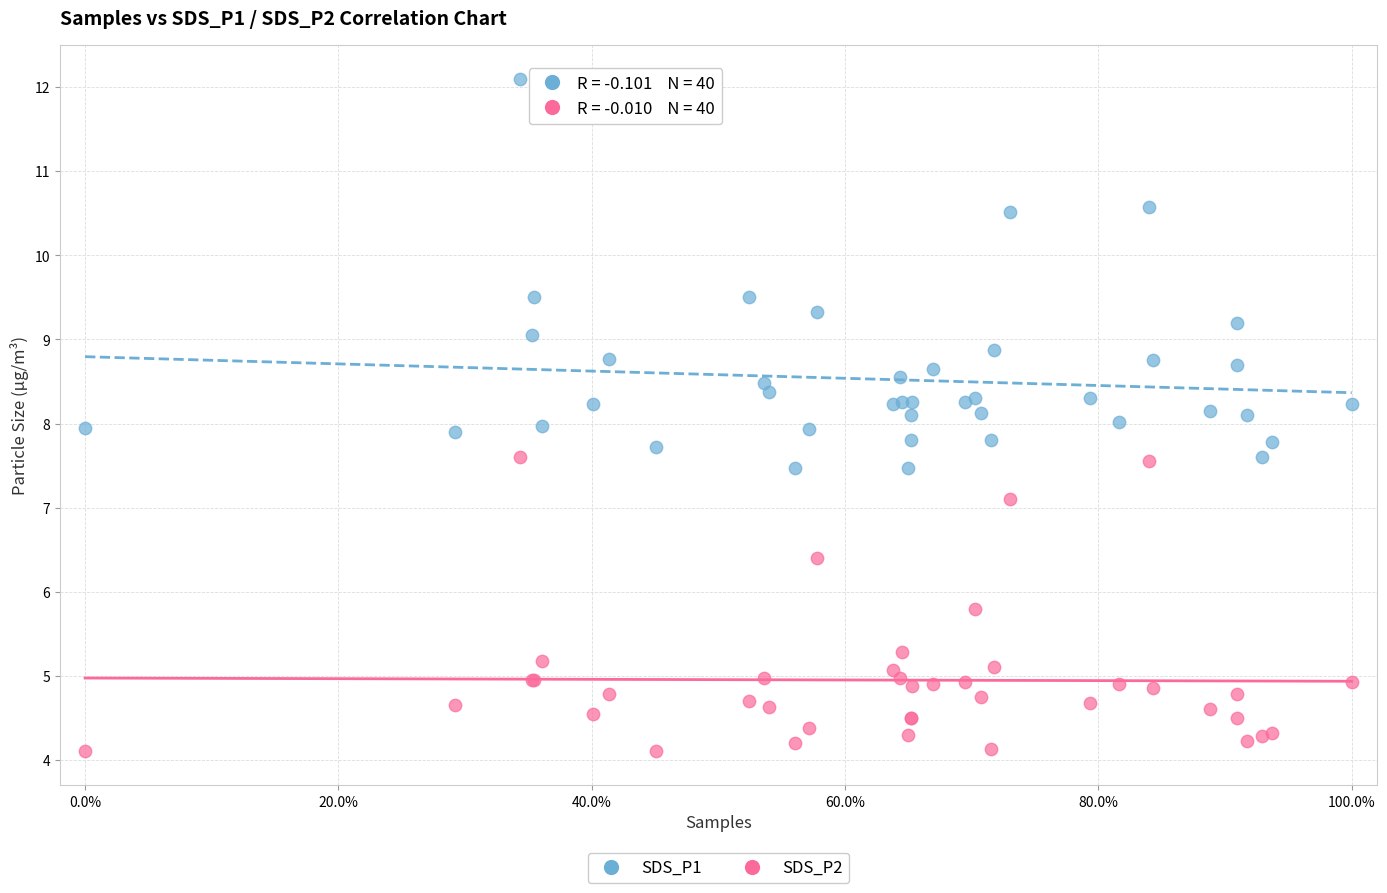

Which series has the largest Y range (max minus min)?

SDS_P1